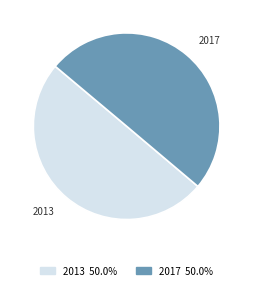

What is the ratio of the value at 2017 to the value at 2013?

1.0